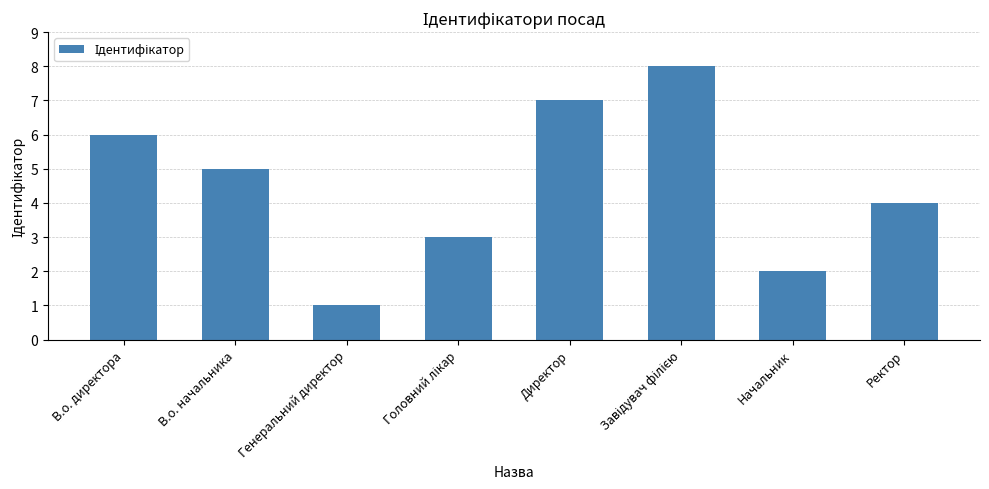

How many data points are less than 5?

4